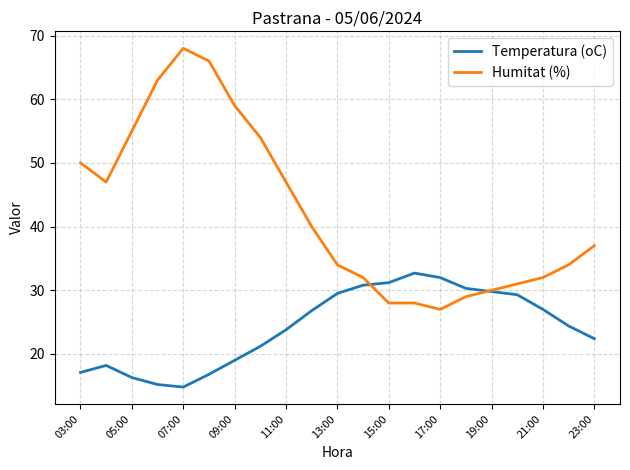

Which series has the widest spread of values?

Humitat (%)